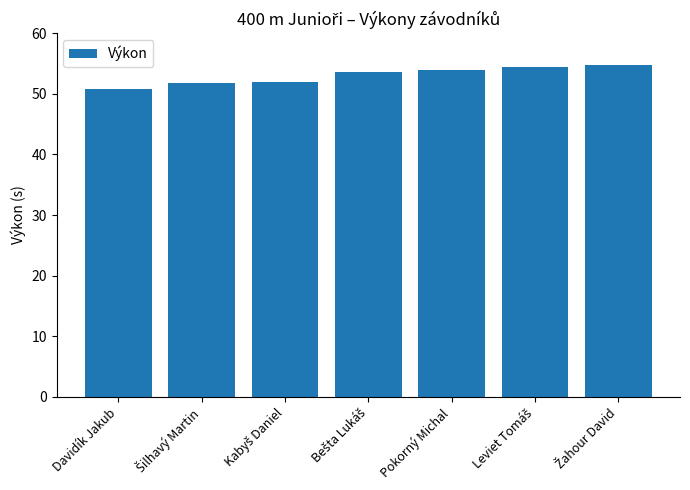

How many values are below 53?

3